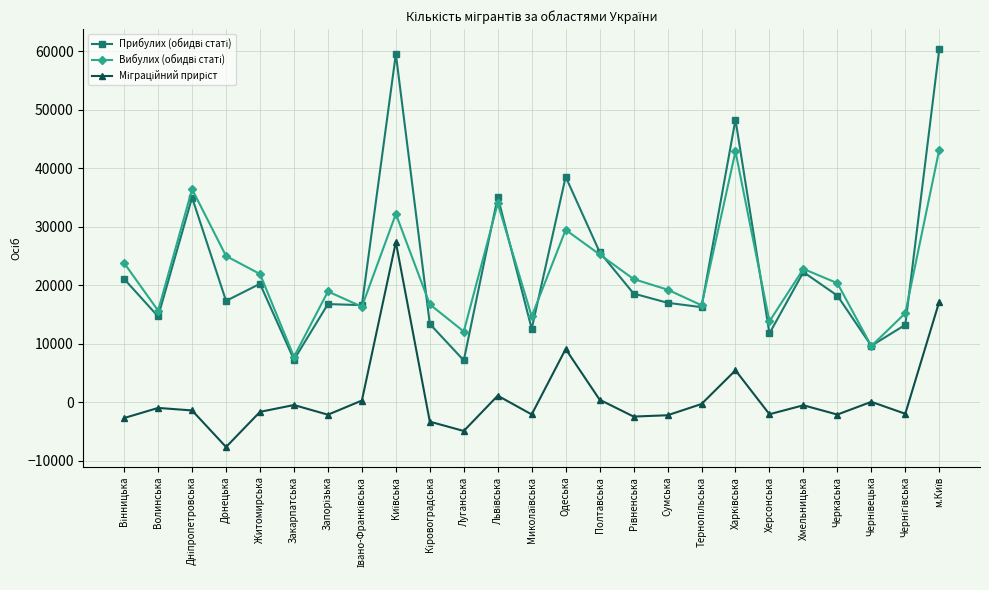

What is the total value across all series at Одеська?

77058